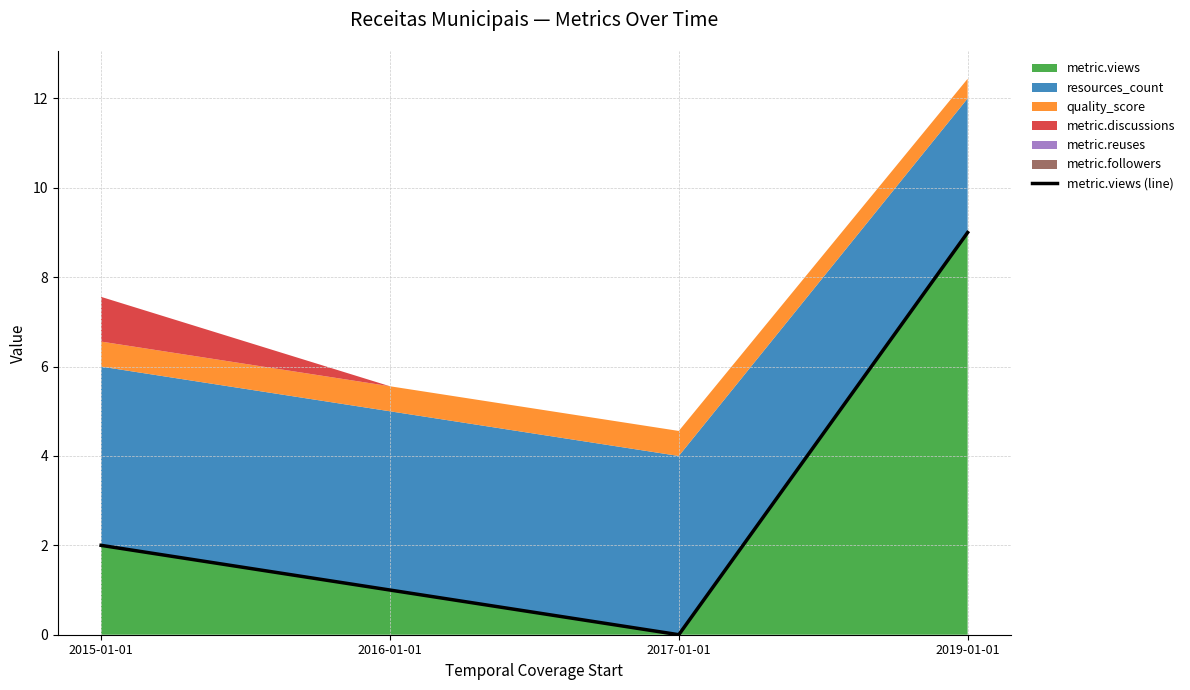

What is the difference between the second highest and second lowest values?

1